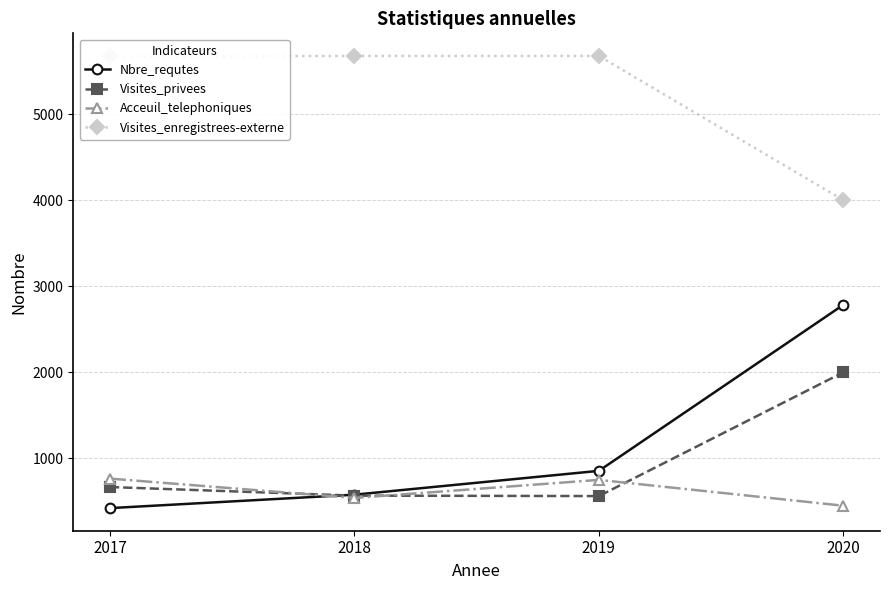

At which label does Nbre_requtes reach its minimum?

2017